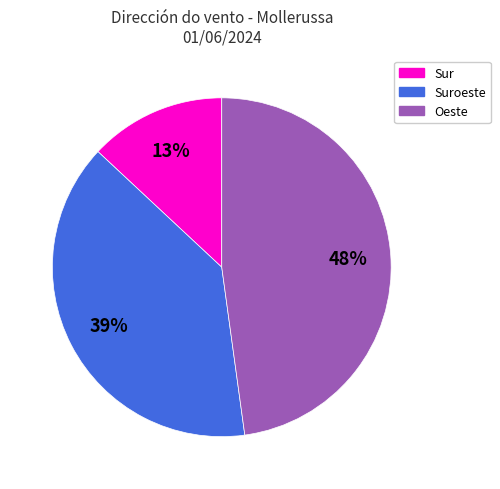

How many slices are in this pie chart?

3